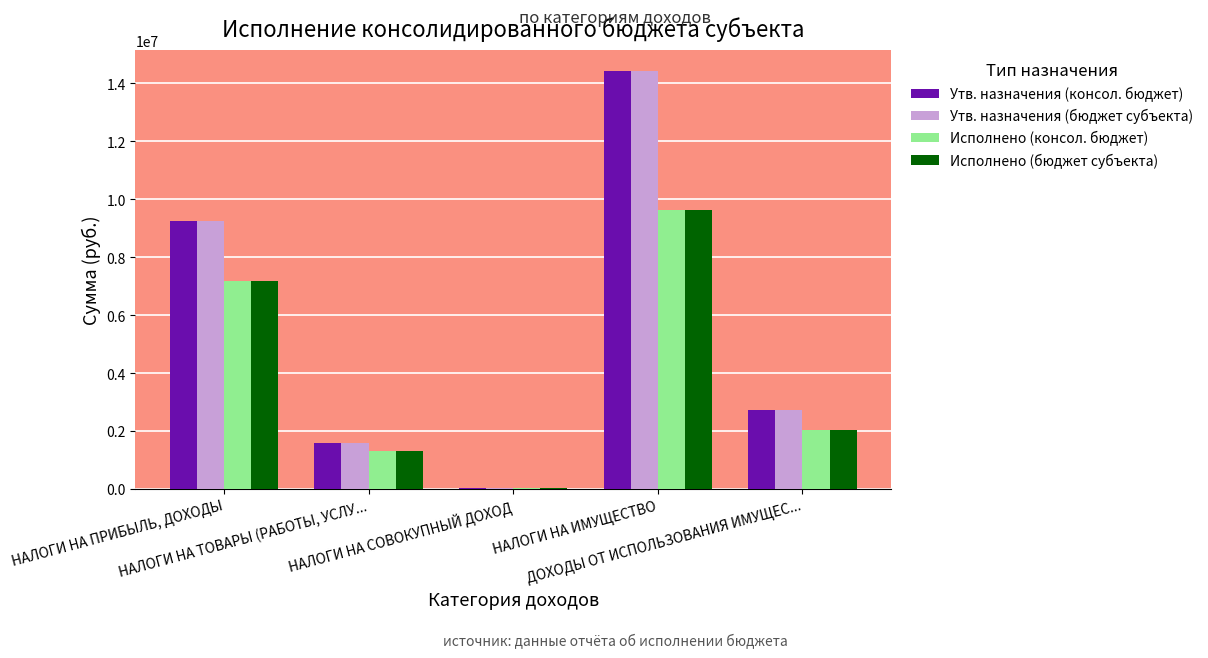

How many groups of bars are there?

5